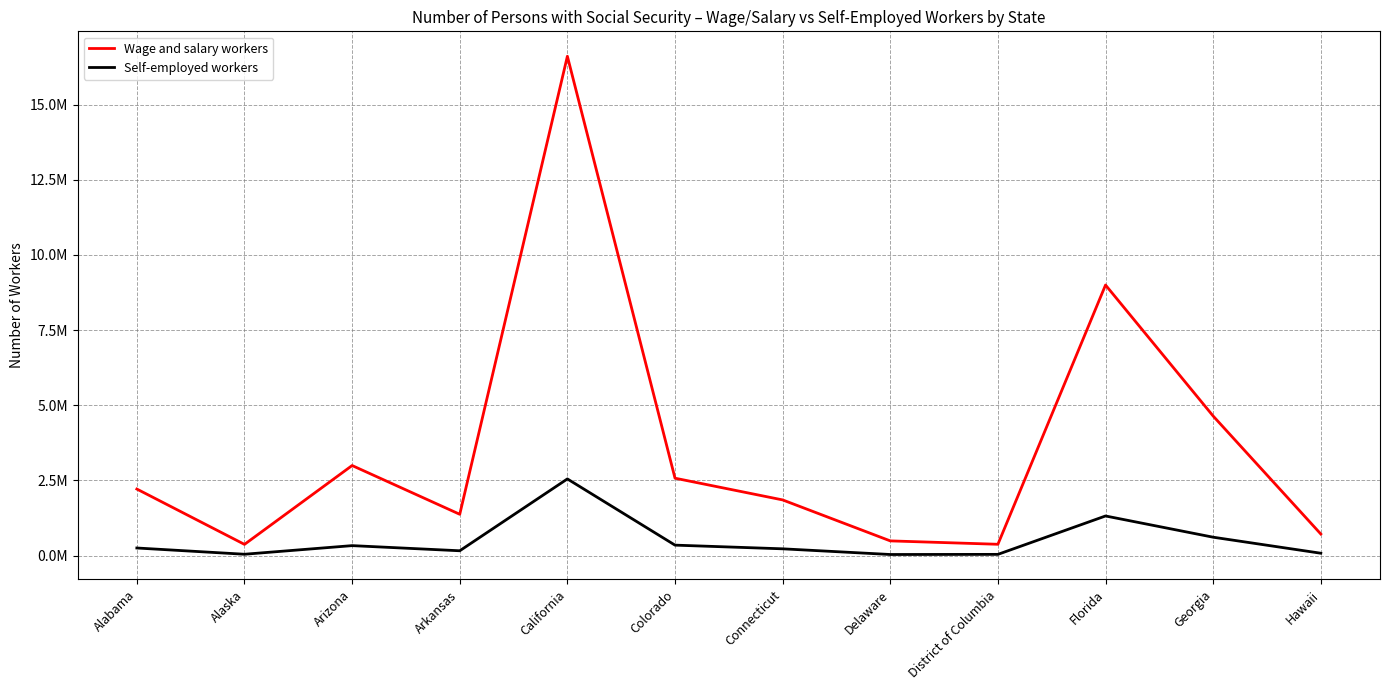

True or false: Wage and salary workers and Self-employed workers cross at least once.

False